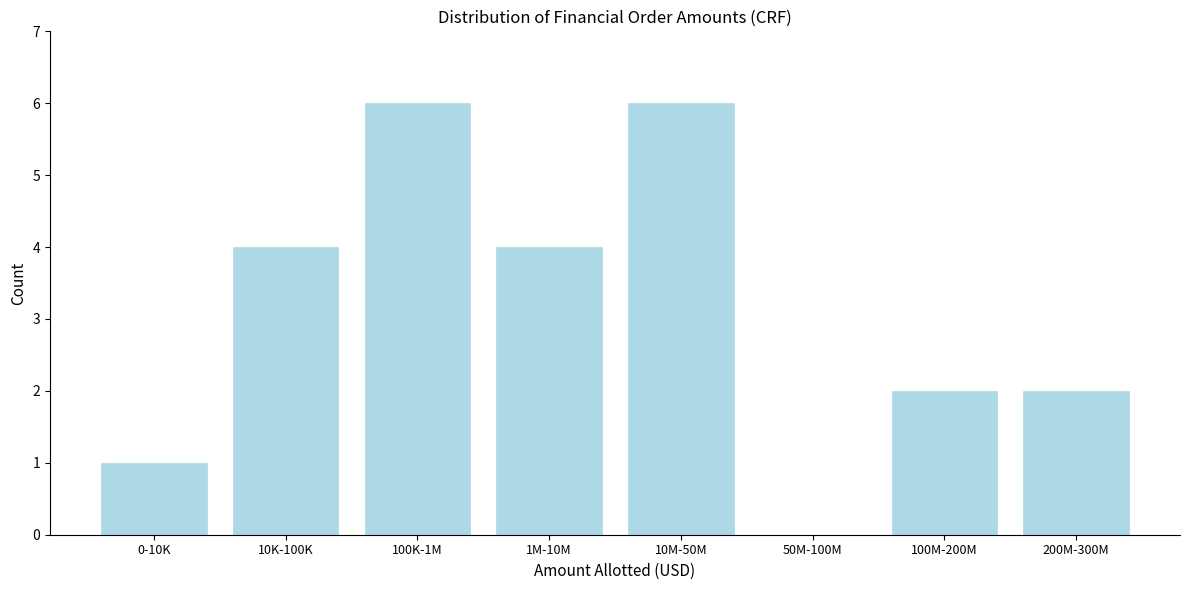

Reading left to right, what are all the values shown in this chart?

0-10K=1	10K-100K=4	100K-1M=6	1M-10M=4	10M-50M=6	50M-100M=0	100M-200M=2	200M-300M=2